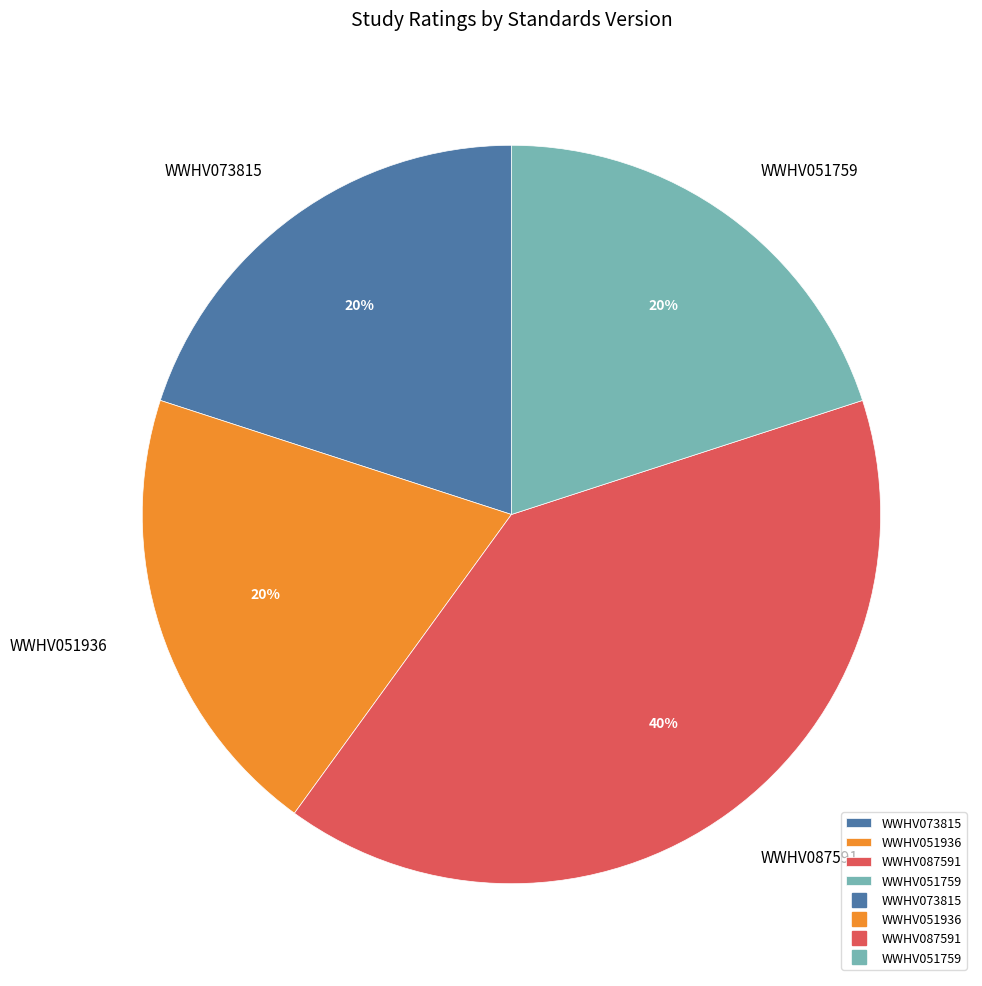

How many slices are in this pie chart?

4